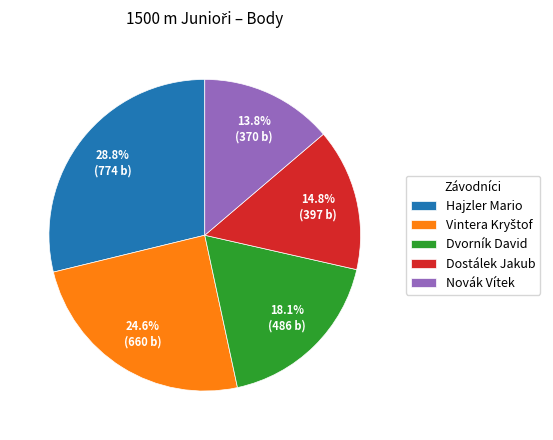

How much of the chart is everything except Dostálek Jakub?

85.2%